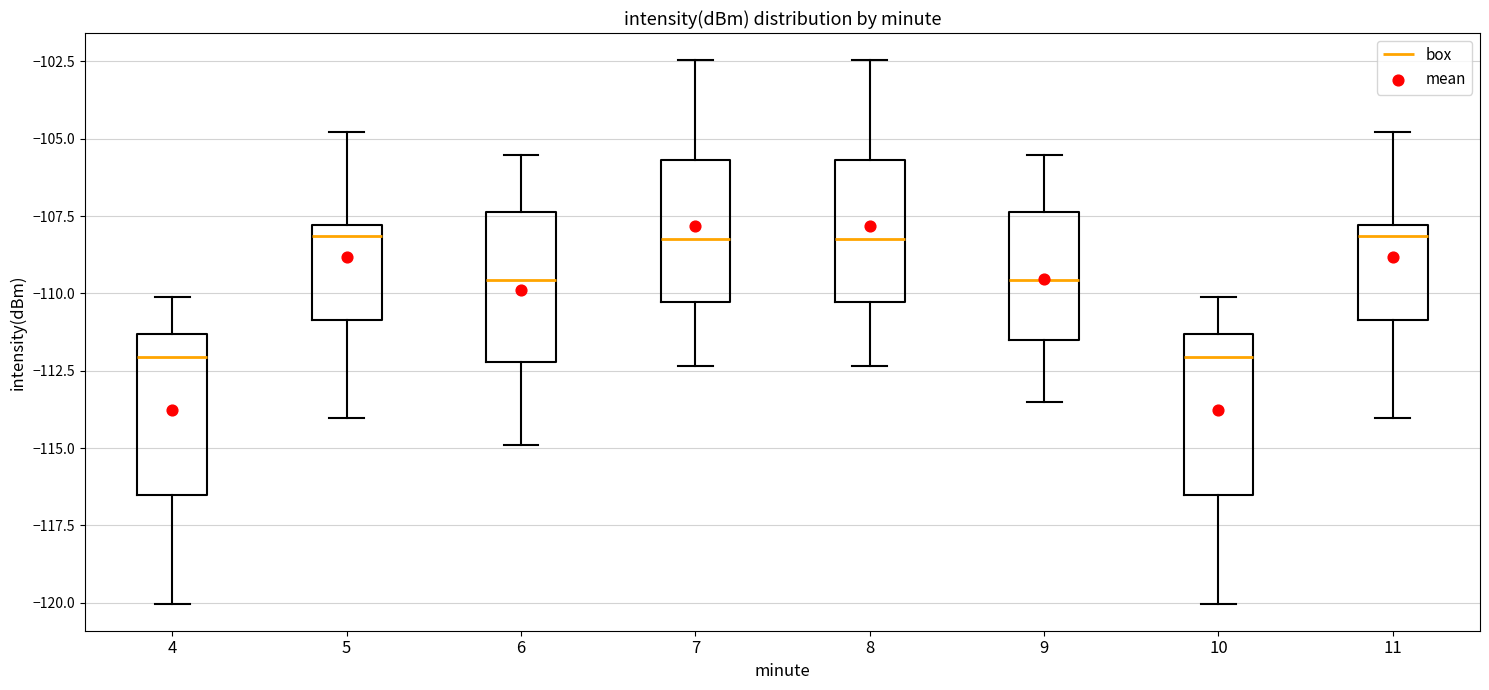

Reading left to right, read every box against the y-axis: the position of its median line, the range the box covers, and the ends of its whiskers. The values are not printed on the chart, so give them approximately, as read against the axis.

4: median -112.0, box -116.5 to -111.5, whiskers -120.0 to -110.0
5: median -108.0 (just below the box's upper edge), box -111.0 to -108.0, whiskers -114.0 to -105.0
6: median -109.5, box -112.0 to -107.5, whiskers -115.0 to -105.5
7: median -108.0, box -110.5 to -105.5, whiskers -112.5 to -102.5
8: median -108.0, box -110.5 to -105.5, whiskers -112.5 to -102.5
9: median -109.5, box -111.5 to -107.5, whiskers -113.5 to -105.5
10: median -112.0, box -116.5 to -111.5, whiskers -120.0 to -110.0
11: median -108.0 (just below the box's upper edge), box -111.0 to -108.0, whiskers -114.0 to -105.0